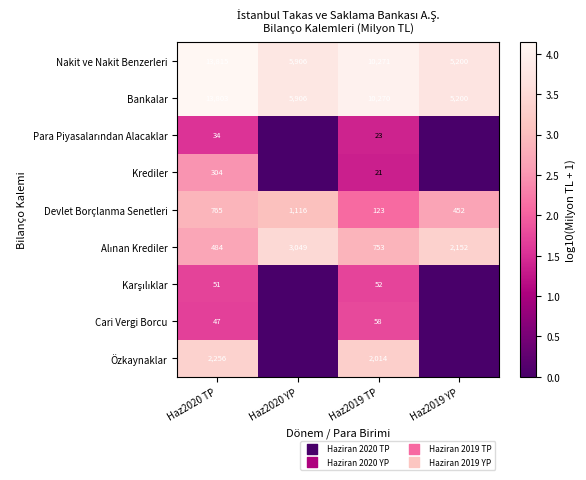

What is the difference between the Devlet Borçlanma Senetleri values at Haz2019 YP and Haz2020 YP?

664